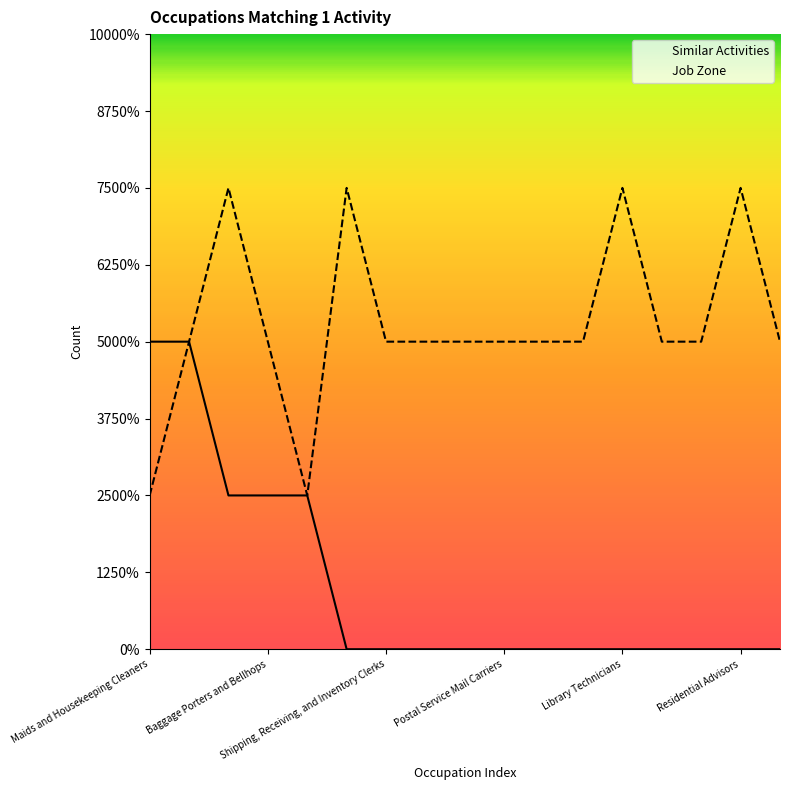

Reading left to right, what are all the values shown in this chart?

Similar Activities: 2	2	1	1	1	0	0	0	0	0	0	0	0	0	0	0	0
Job Zone: 1	2	3	2	1	3	2	2	2	2	2	2	3	2	2	3	2